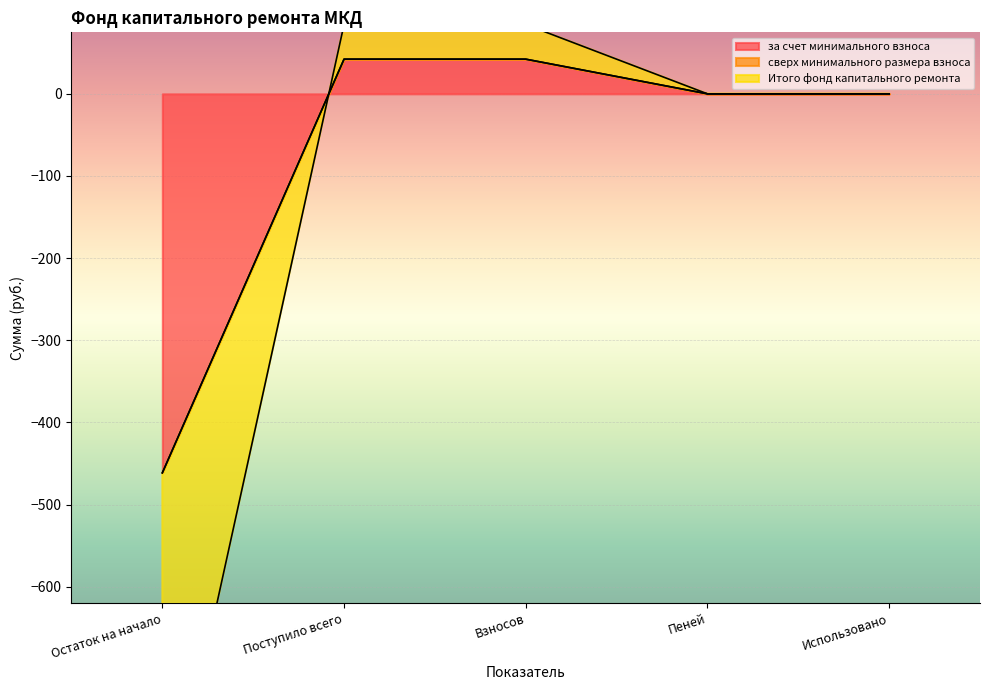

True or false: за счет минимального взноса has a value of 0.0 at Использовано.

True